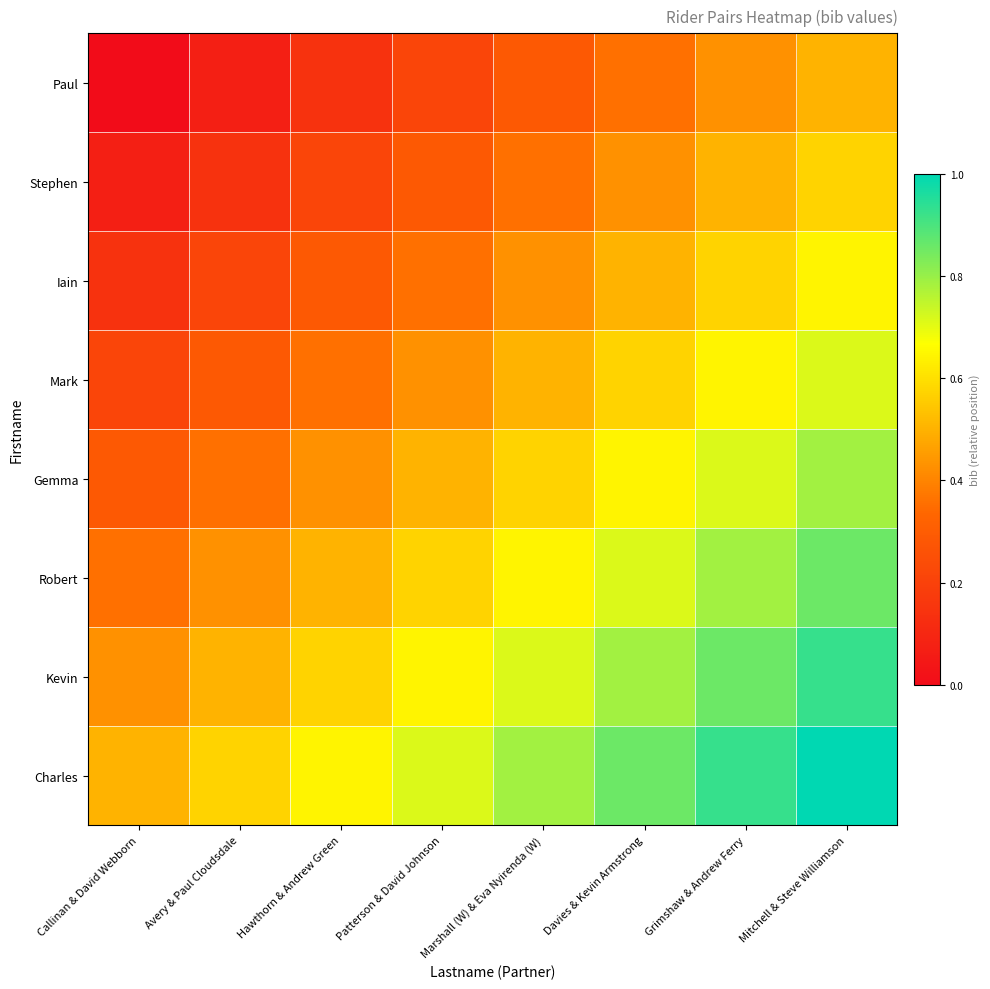

Reading right to left, extract all data points from this chart.

Paul: Mitchell & Steve Williamson=0.5	Grimshaw & Andrew Ferry=0.4	Davies & Kevin Armstrong=0.4	Marshall (W) & Eva Nyirenda (W)=0.3	Patterson & David Johnson=0.2	Hawthorn & Andrew Green=0.1	Avery & Paul Cloudsdale=0.1	Callinan & David Webborn=0.0
Stephen: Mitchell & Steve Williamson=0.6	Grimshaw & Andrew Ferry=0.5	Davies & Kevin Armstrong=0.4	Marshall (W) & Eva Nyirenda (W)=0.4	Patterson & David Johnson=0.3	Hawthorn & Andrew Green=0.2	Avery & Paul Cloudsdale=0.1	Callinan & David Webborn=0.1
Iain: Mitchell & Steve Williamson=0.6	Grimshaw & Andrew Ferry=0.6	Davies & Kevin Armstrong=0.5	Marshall (W) & Eva Nyirenda (W)=0.4	Patterson & David Johnson=0.4	Hawthorn & Andrew Green=0.3	Avery & Paul Cloudsdale=0.2	Callinan & David Webborn=0.1
Mark: Mitchell & Steve Williamson=0.7	Grimshaw & Andrew Ferry=0.6	Davies & Kevin Armstrong=0.6	Marshall (W) & Eva Nyirenda (W)=0.5	Patterson & David Johnson=0.4	Hawthorn & Andrew Green=0.4	Avery & Paul Cloudsdale=0.3	Callinan & David Webborn=0.2
Gemma: Mitchell & Steve Williamson=0.8	Grimshaw & Andrew Ferry=0.7	Davies & Kevin Armstrong=0.6	Marshall (W) & Eva Nyirenda (W)=0.6	Patterson & David Johnson=0.5	Hawthorn & Andrew Green=0.4	Avery & Paul Cloudsdale=0.4	Callinan & David Webborn=0.3
Robert: Mitchell & Steve Williamson=0.9	Grimshaw & Andrew Ferry=0.8	Davies & Kevin Armstrong=0.7	Marshall (W) & Eva Nyirenda (W)=0.6	Patterson & David Johnson=0.6	Hawthorn & Andrew Green=0.5	Avery & Paul Cloudsdale=0.4	Callinan & David Webborn=0.4
Kevin: Mitchell & Steve Williamson=0.9	Grimshaw & Andrew Ferry=0.9	Davies & Kevin Armstrong=0.8	Marshall (W) & Eva Nyirenda (W)=0.7	Patterson & David Johnson=0.6	Hawthorn & Andrew Green=0.6	Avery & Paul Cloudsdale=0.5	Callinan & David Webborn=0.4
Charles: Mitchell & Steve Williamson=1.0	Grimshaw & Andrew Ferry=0.9	Davies & Kevin Armstrong=0.9	Marshall (W) & Eva Nyirenda (W)=0.8	Patterson & David Johnson=0.7	Hawthorn & Andrew Green=0.6	Avery & Paul Cloudsdale=0.6	Callinan & David Webborn=0.5